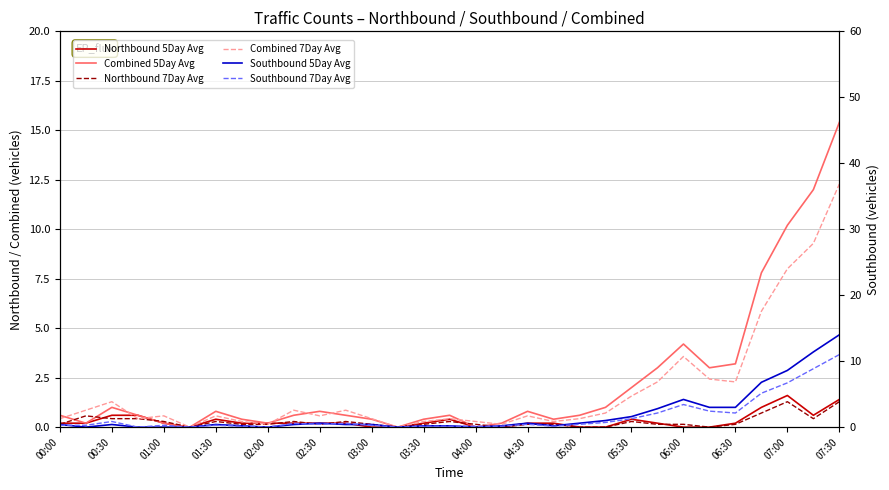

How many intersections are there between Southbound 5Day Avg and Southbound 7Day Avg?

6